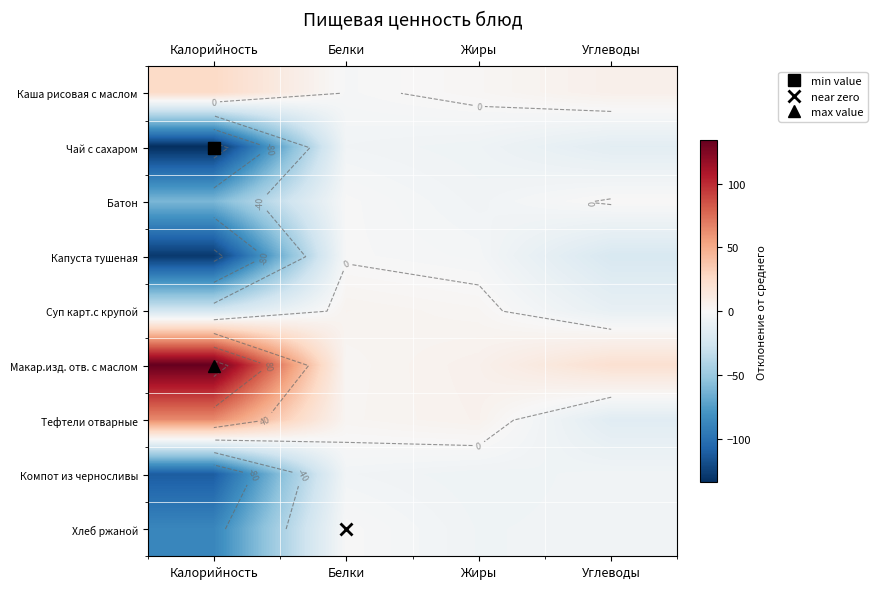

How many values in Суп карт.с крупой are below zero?

2